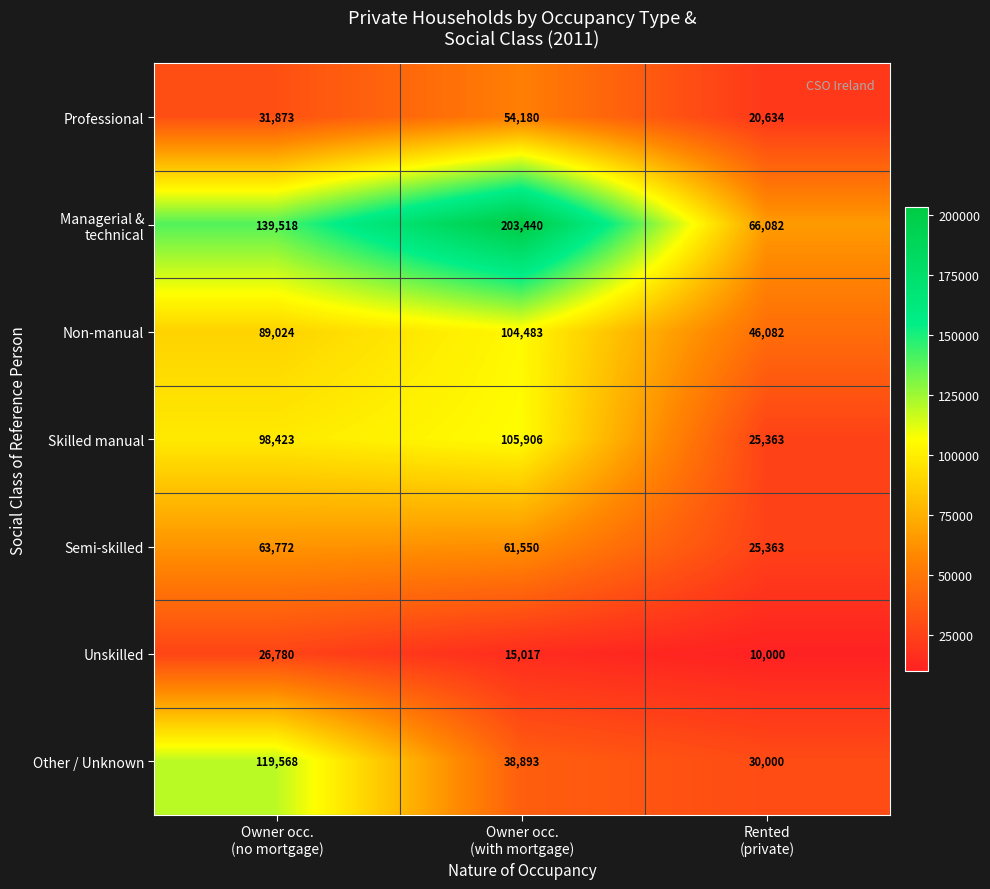

At how many categories does at least one series exceed 74729?

2